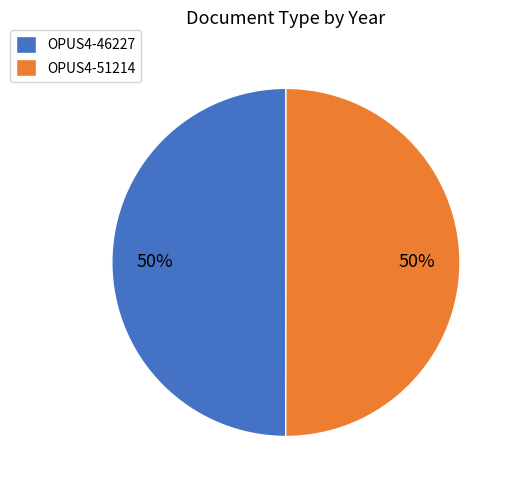

Approximately how many times larger is the value at OPUS4-46227 compared to OPUS4-51214?

1.0